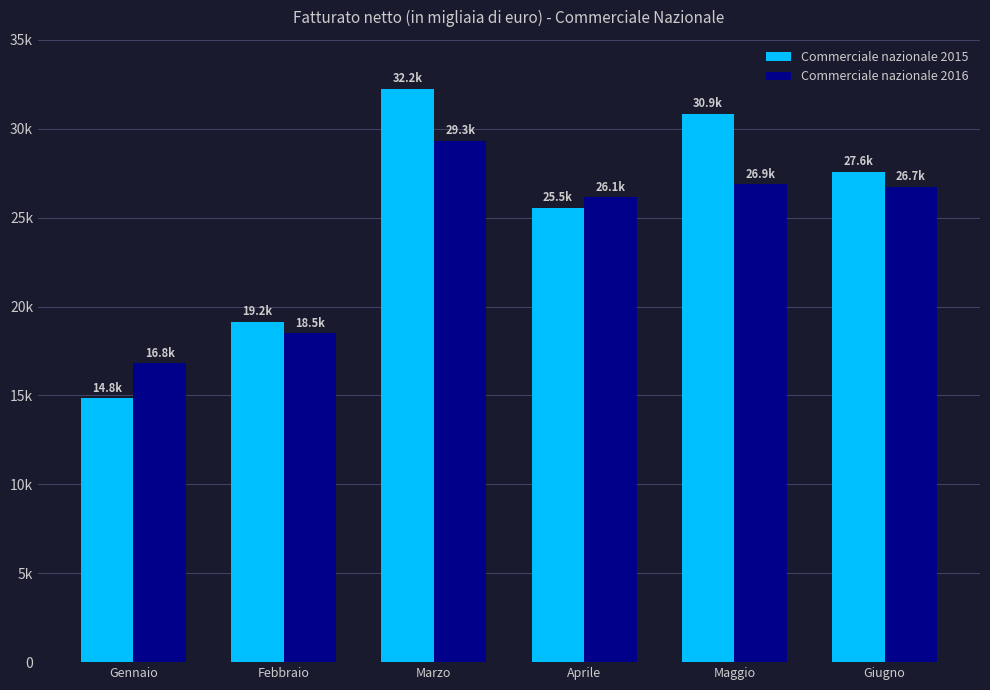

What are all the series names shown in the legend?

Commerciale nazionale 2015, Commerciale nazionale 2016